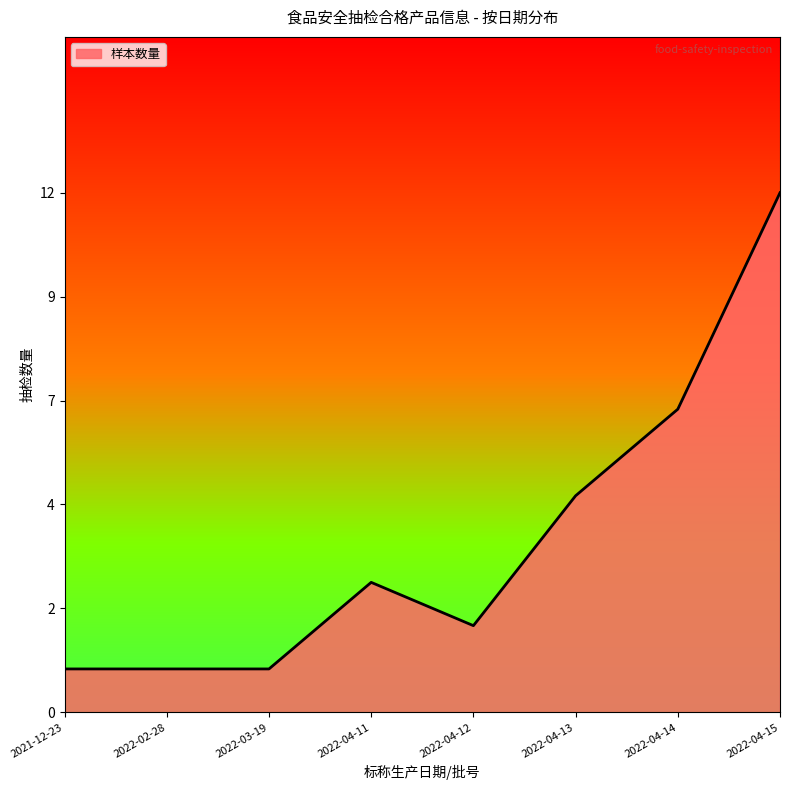

What is the greatest value displayed?

12